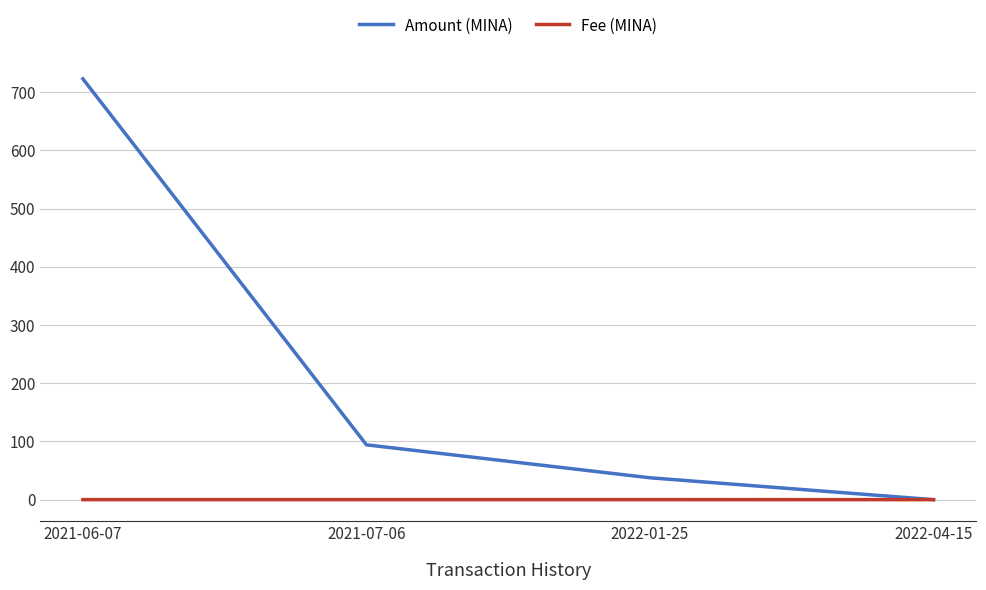

Which label corresponds to the largest value in the chart?

2021-06-07